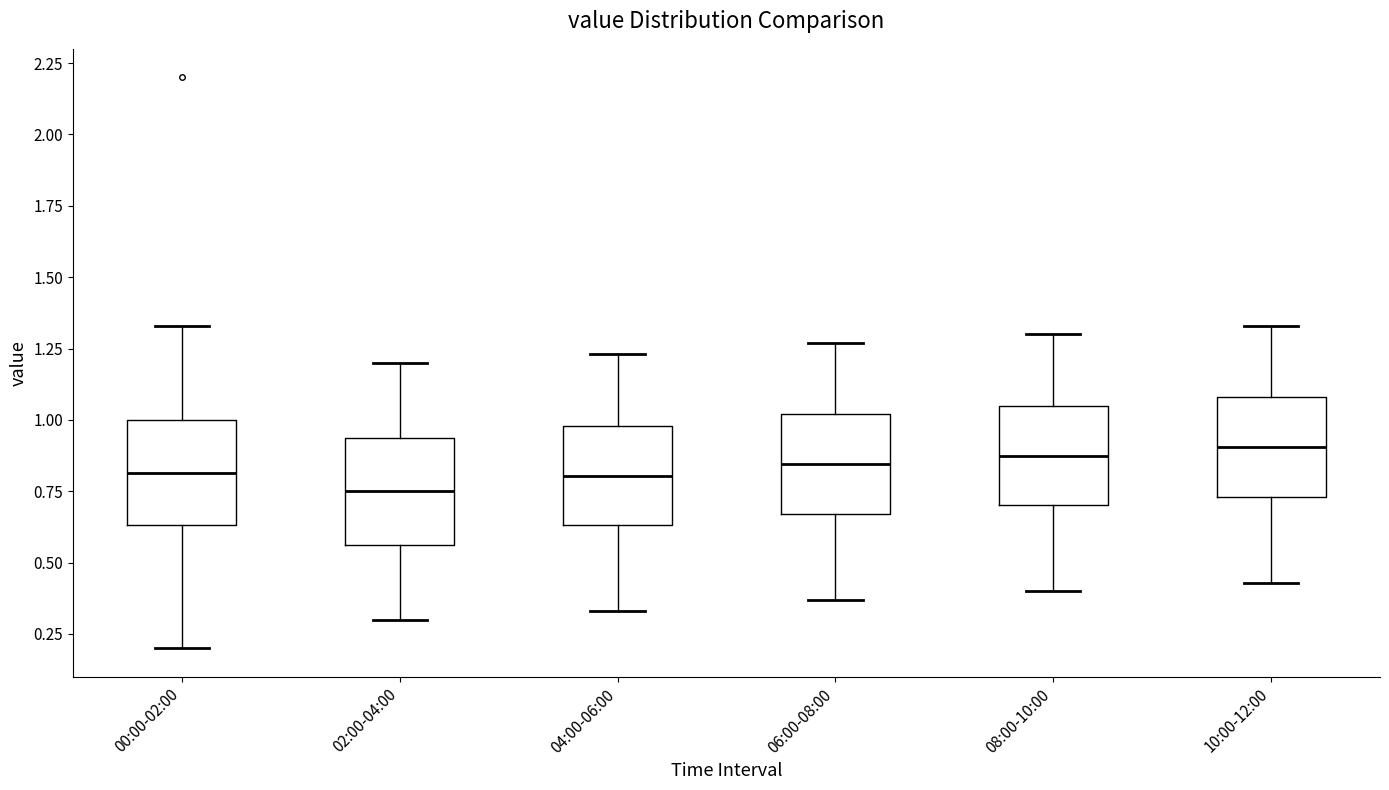

Where does the lower whisker of the box for 04:00-06:00 end on the y-axis? The values are not printed on the chart, so give them approximately, as read against the axis.

0.35